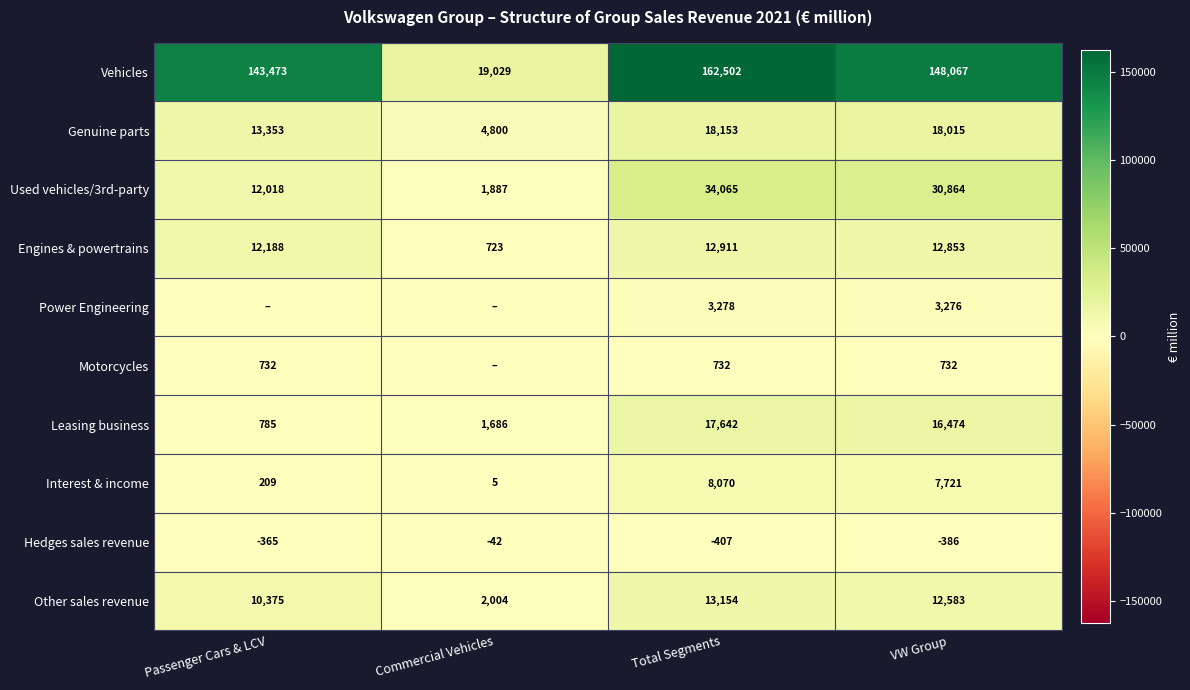

List the labels in order of Genuine parts value, smallest first.

Commercial Vehicles, Passenger Cars & LCV, VW Group, Total Segments